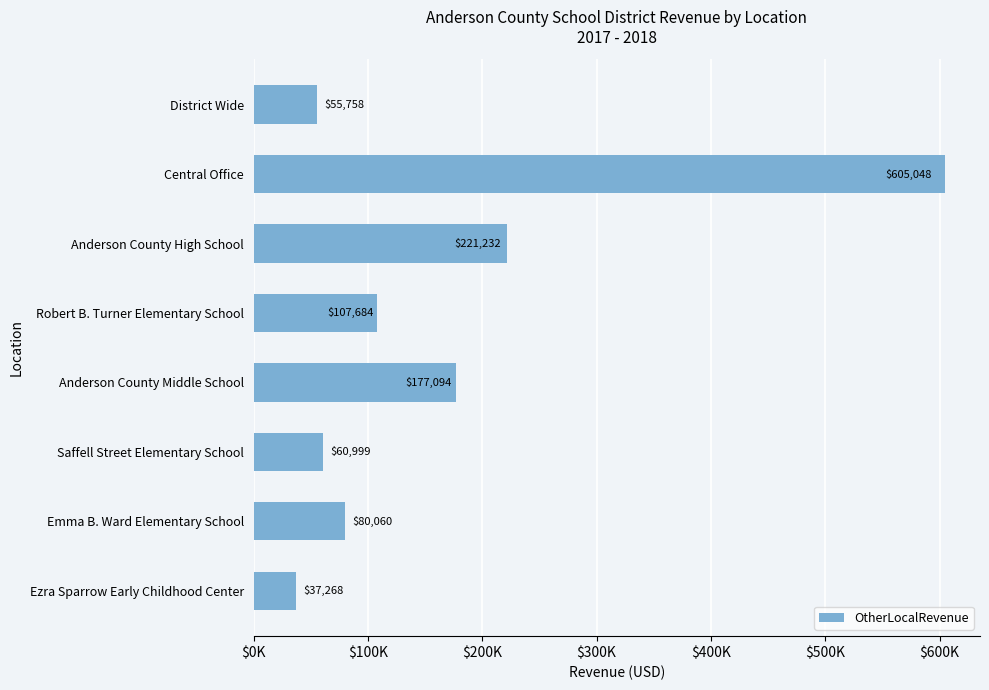

What is the smallest value displayed?

37268.0